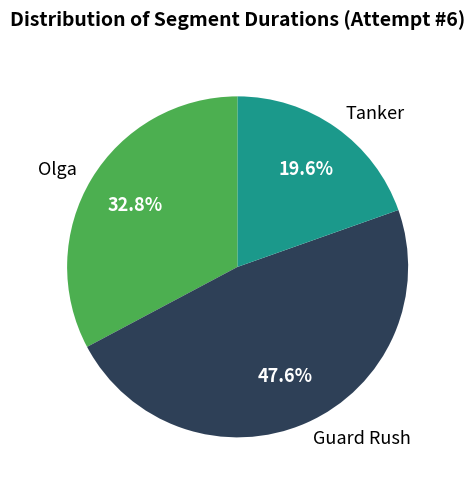

Rank the categories by value from highest to lowest.

Guard Rush, Olga, Tanker